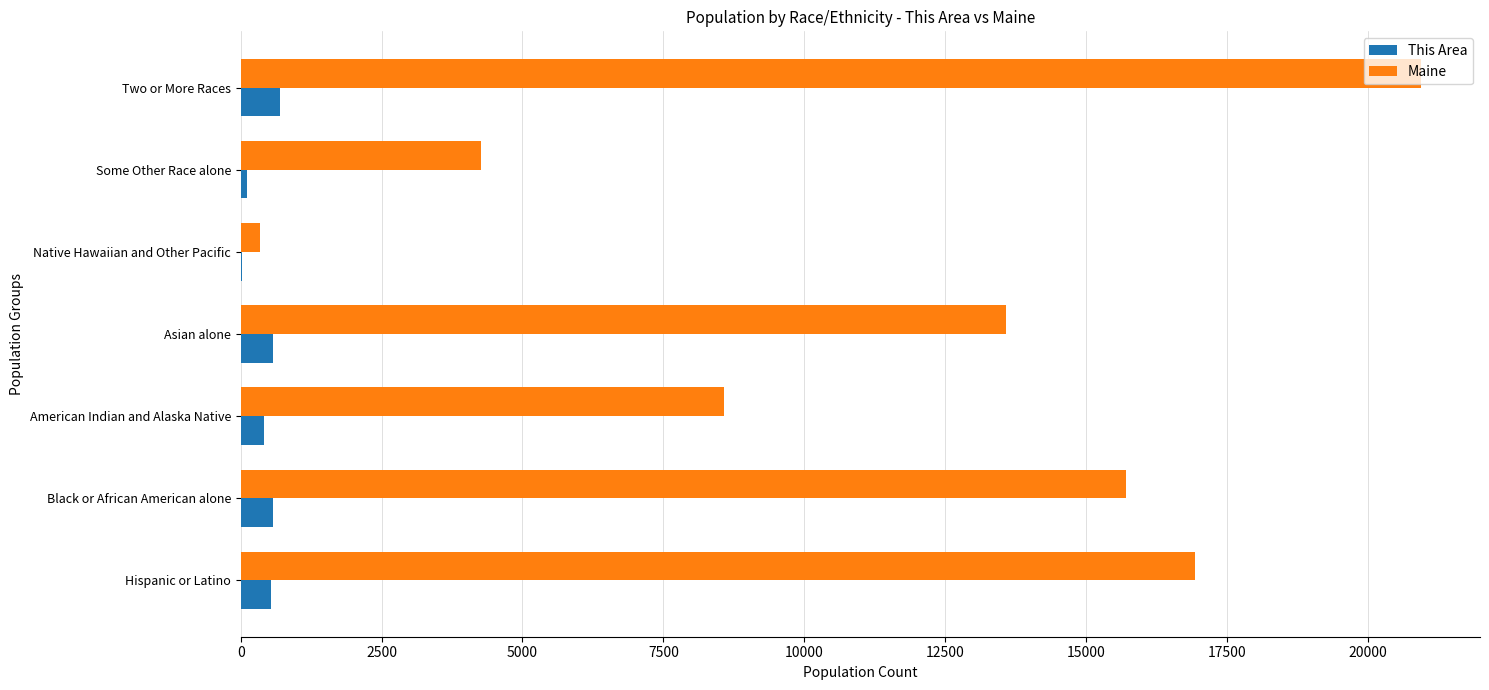

Between American Indian and Alaska Native and Asian alone, which series saw the biggest shift?

Maine